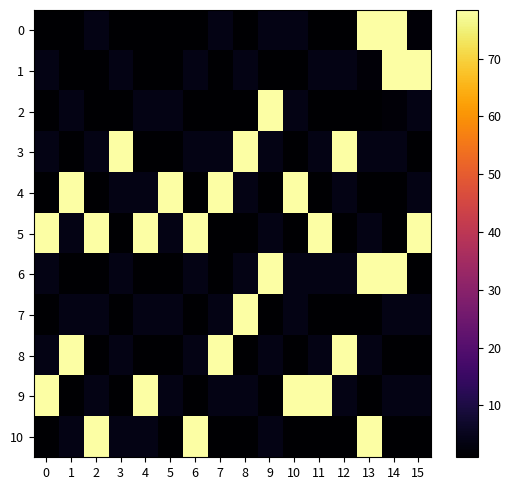

Which series has the largest total across all categories?

5